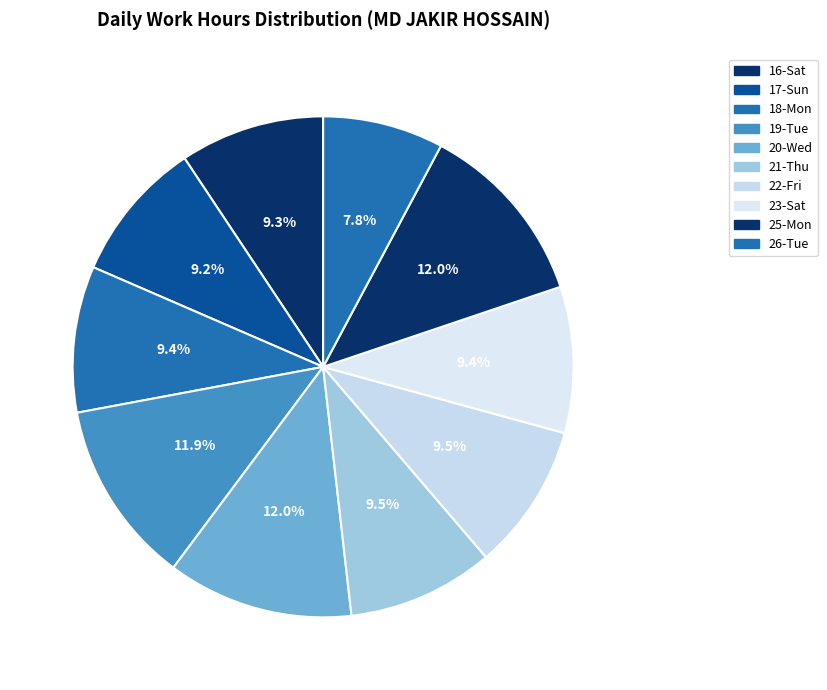

Count the number of slices in the pie.

10